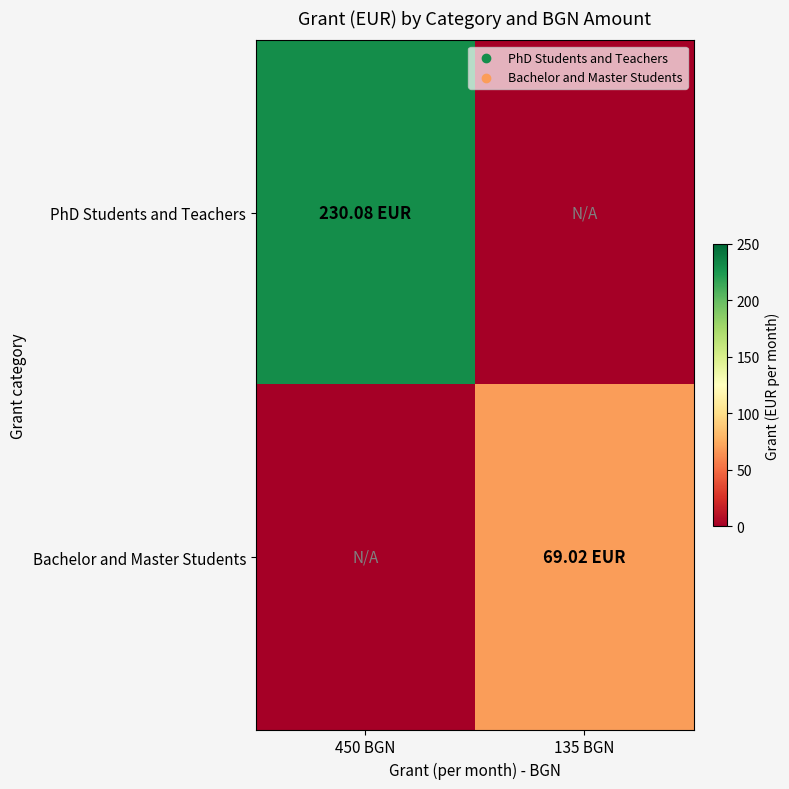

Which series has the largest total across all categories?

PhD Students and Teachers